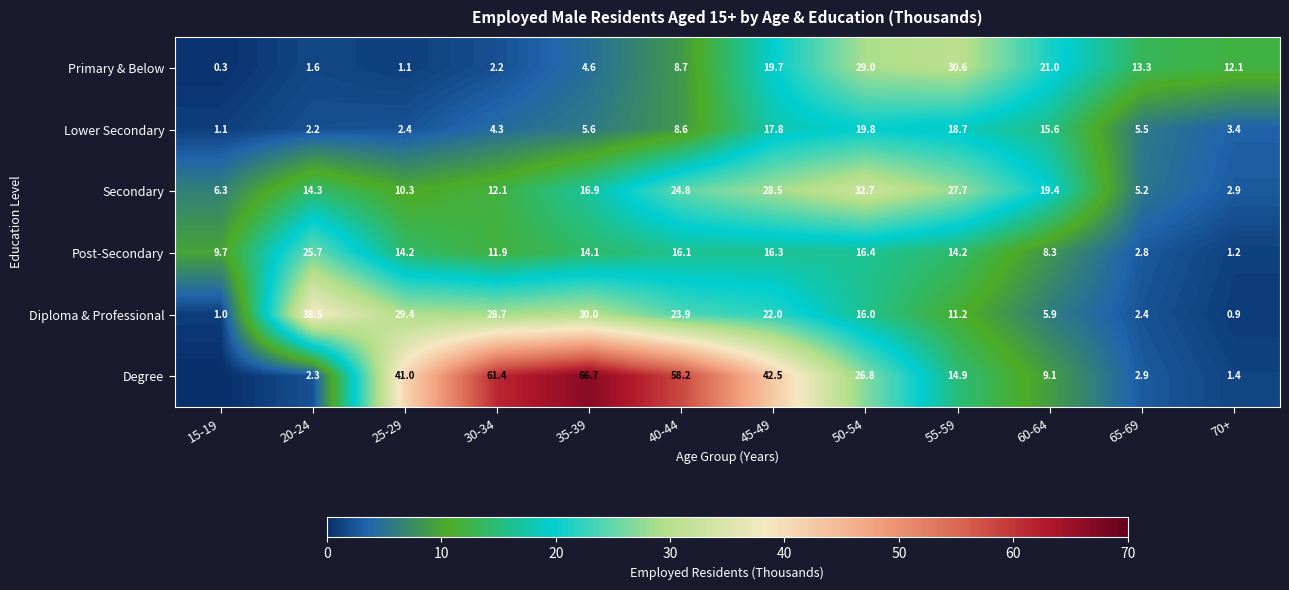

Is it true that Post-Secondary equals 9.2 at 40-44?

False